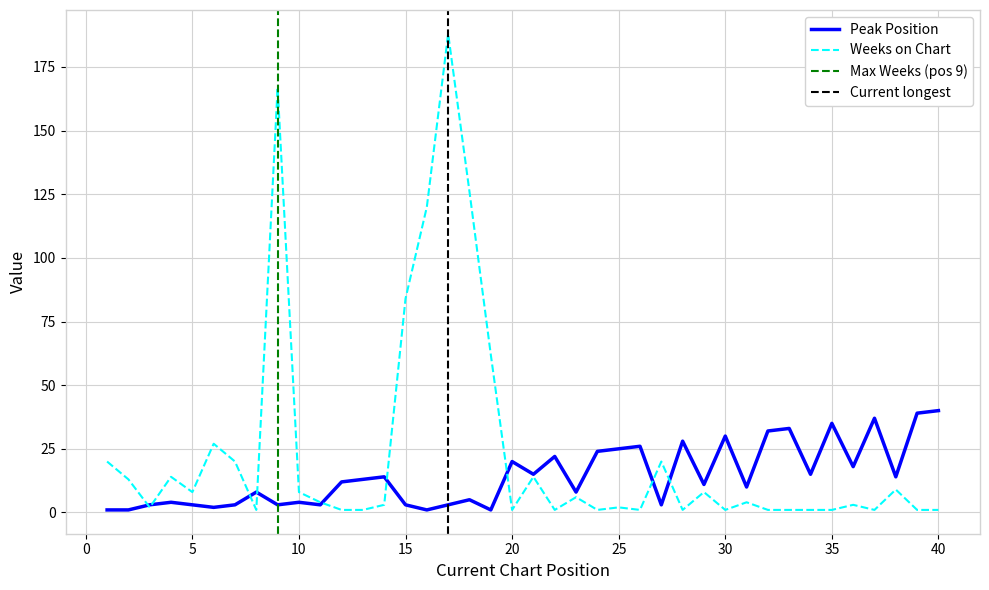

Which series ends up on top after the final intersection of Peak Position and Weeks on Chart?

Peak Position